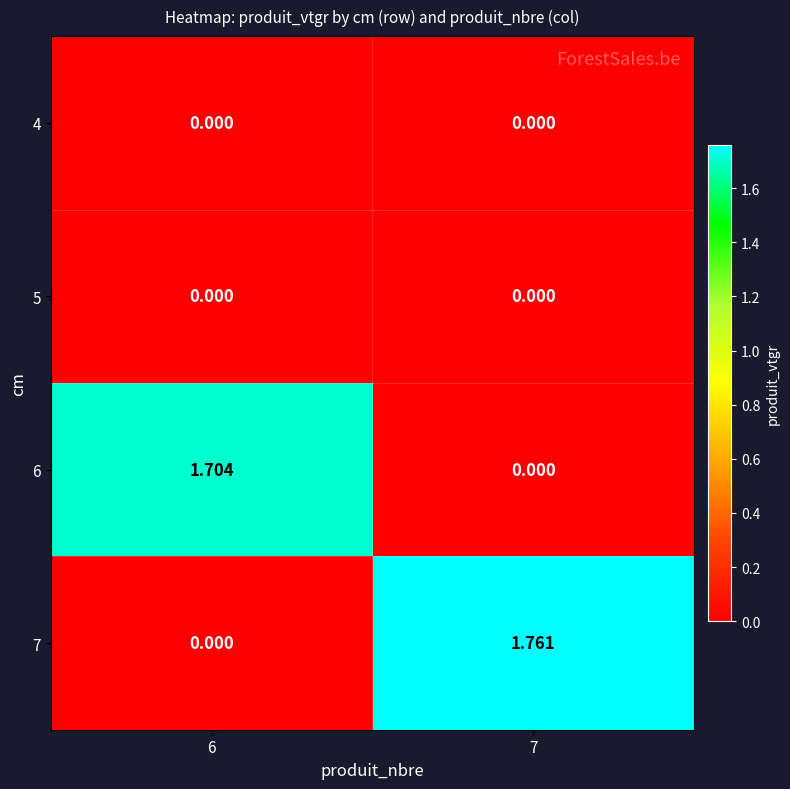

Reading left to right, what are all the values shown in this chart?

4: 6=0.0	7=0.0
5: 6=0.0	7=0.0
6: 6=1.7	7=0.0
7: 6=0.0	7=1.8